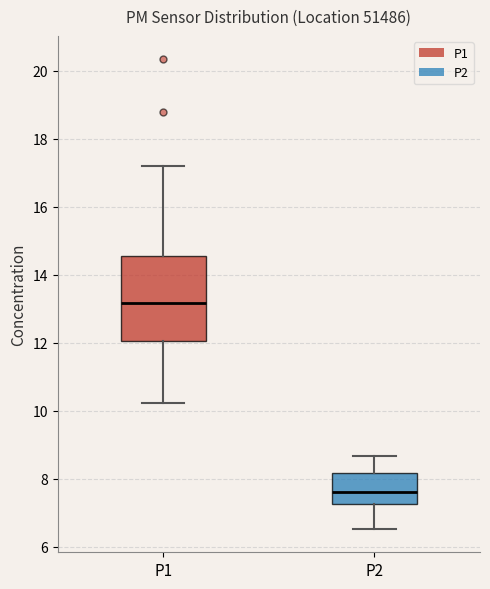

Reading left to right, transcribe this box plot: for each box, give where its median line is, the range the box spans, and where its two whiskers end, as read against the y-axis. The values are not printed on the chart, so give them approximately, as read against the axis.

P1: median 13.2, box 12.0 to 14.6, whiskers 10.2 to 17.2
P2: median 7.6, box 7.2 to 8.2, whiskers 6.6 to 8.6